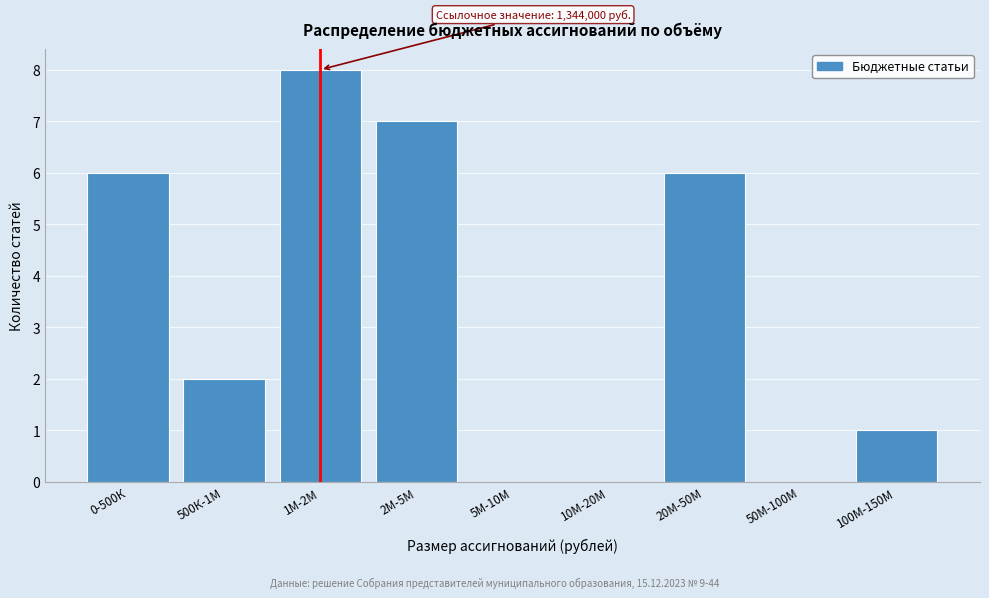

Reading right to left, transcribe all the data shown in this chart.

100М-150М=1	50М-100М=0	20М-50М=6	10М-20М=0	5М-10М=0	2М-5М=7	1М-2М=8	500К-1М=2	0-500К=6